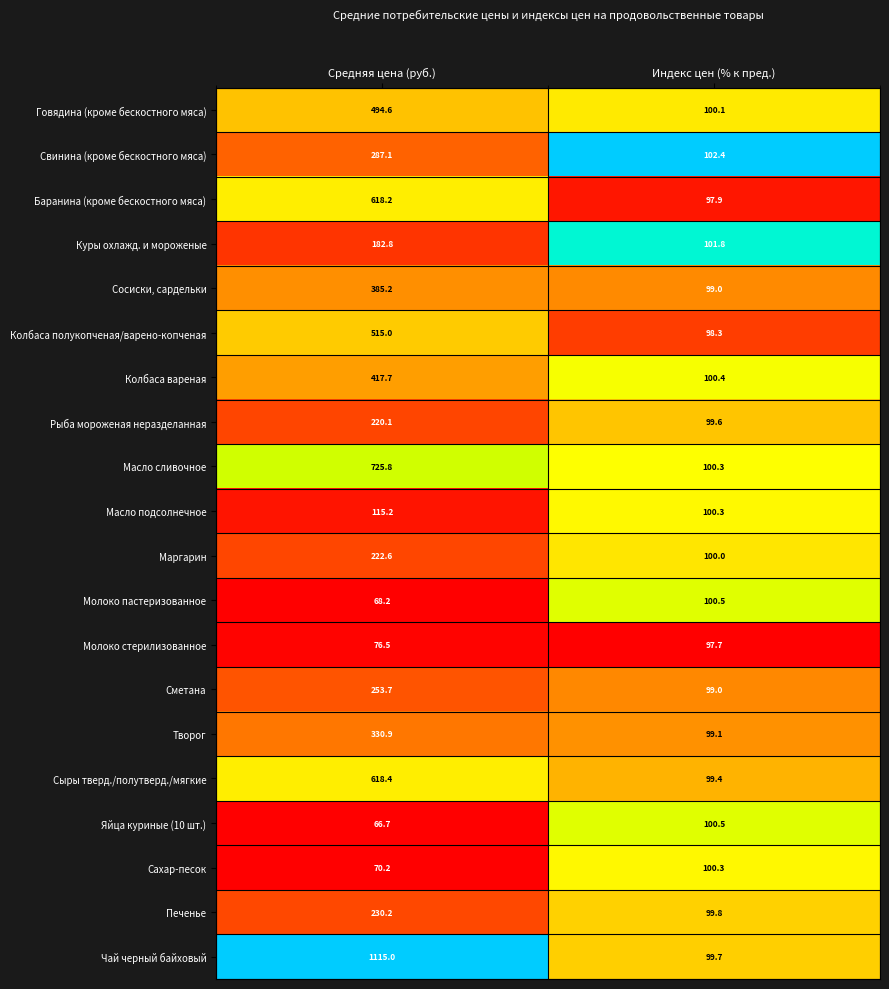

True or false: Сыры тверд./полутверд./мягкие has a value of 99.4 at Индекс цен (% к пред.).

True